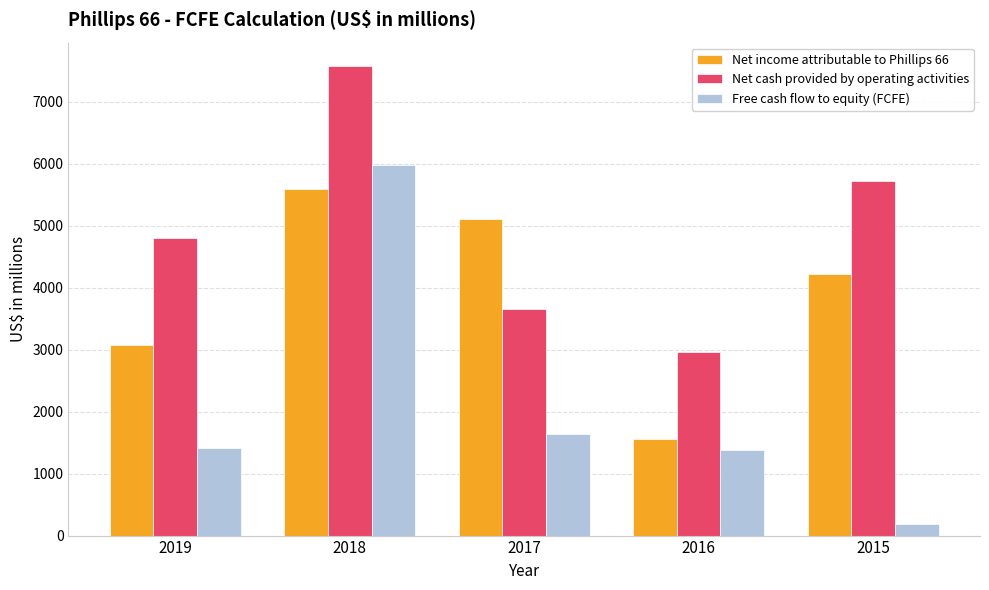

At which label does Net cash provided by operating activities reach its minimum?

2016